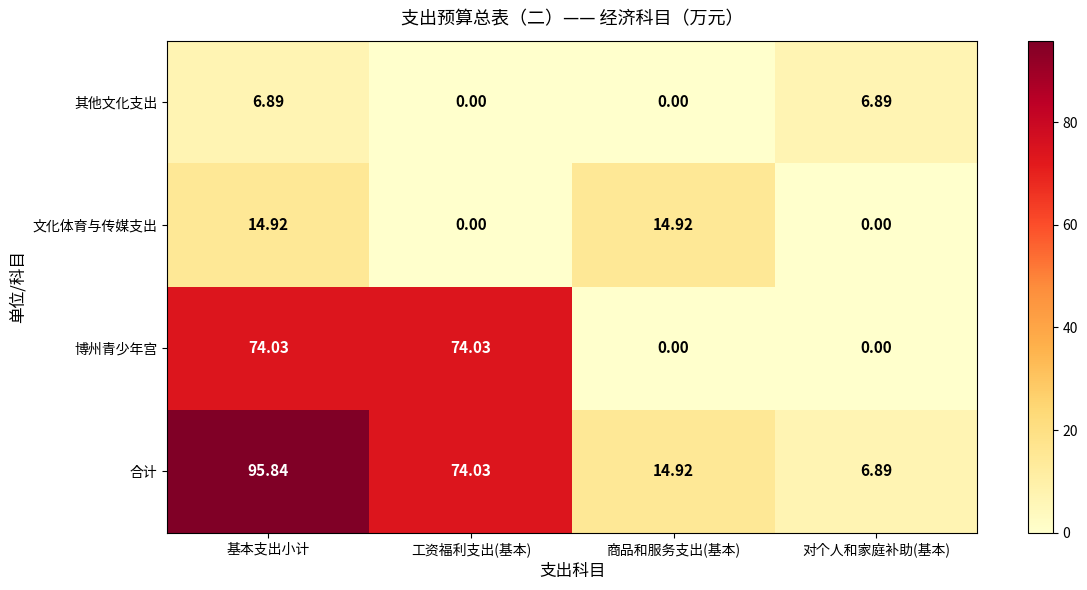

Which series has the widest spread of values?

合计